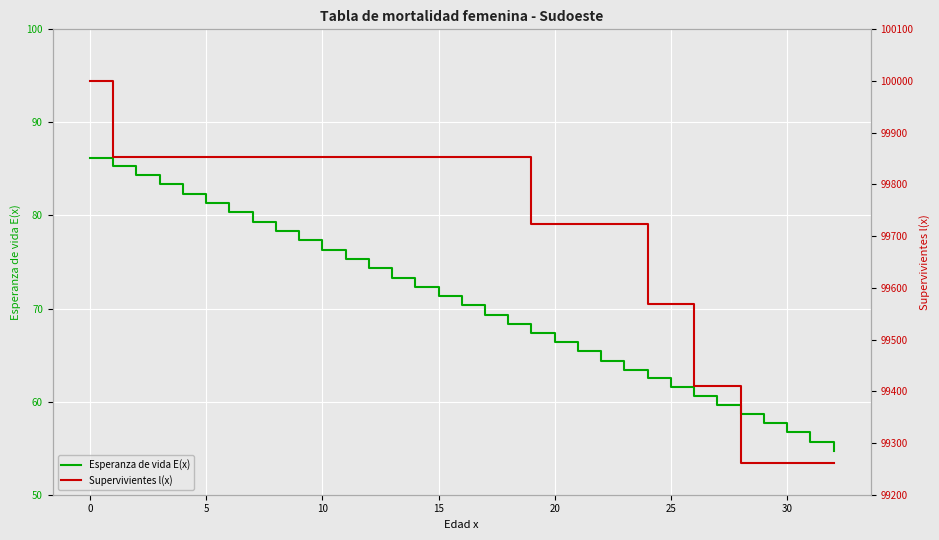

Does the chart display data point markers on the line(s)?

No